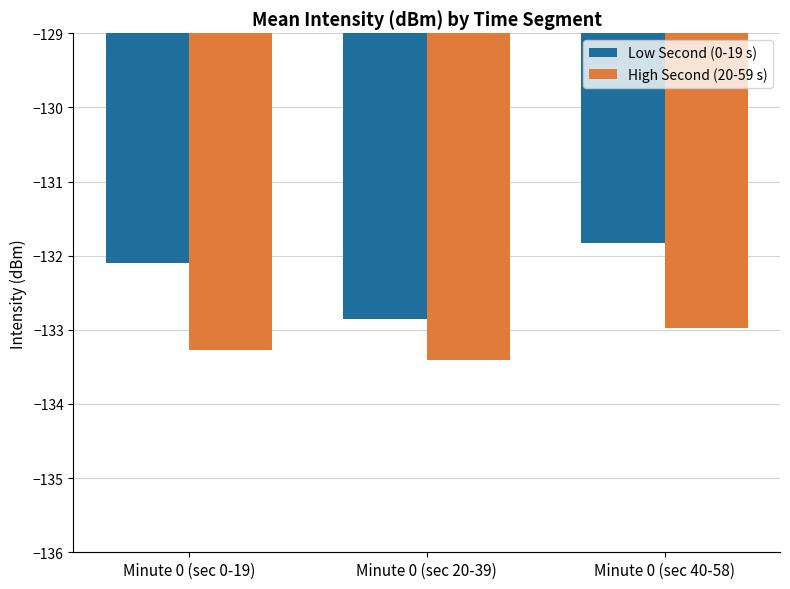

What are all the series names shown in the legend?

Low Second (0-19 s), High Second (20-59 s)